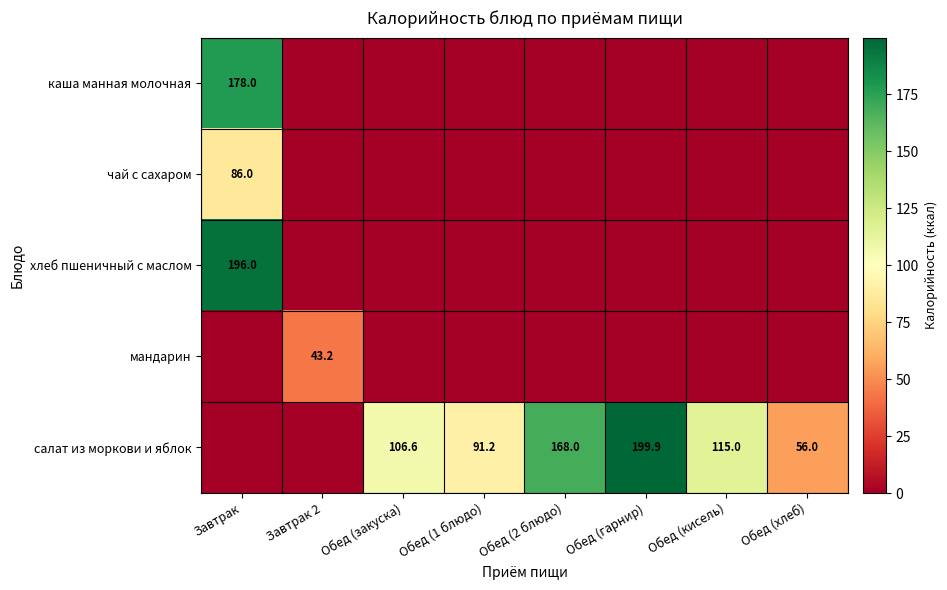

Is the value of чай с сахаром at Завтрак greater than the value of каша манная молочная at Завтрак?

No